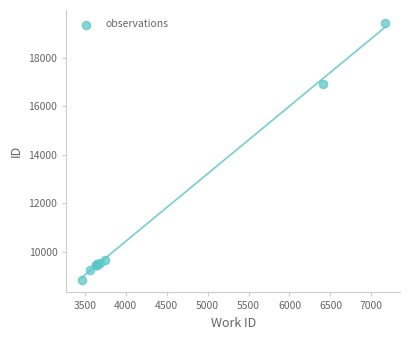

What Y value in the scatter plot is closest to 14145?

16899